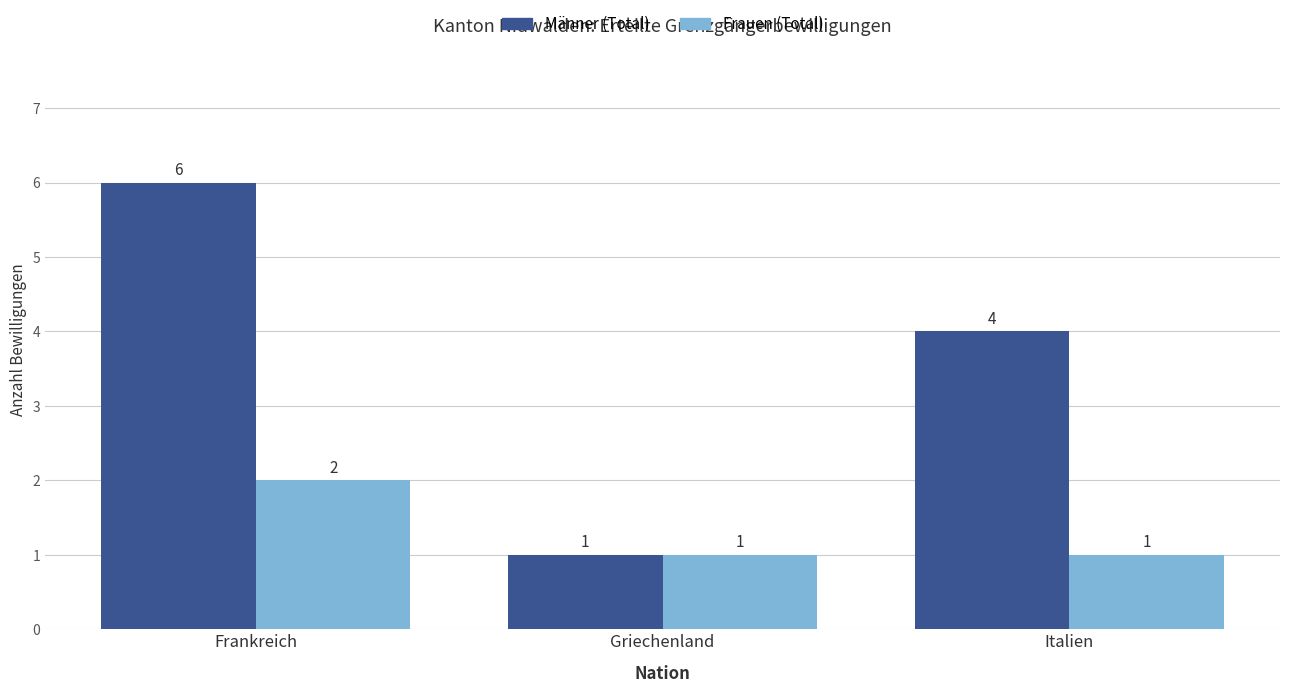

The value of Frauen (Total) at Griechenland is 1. True or false?

True